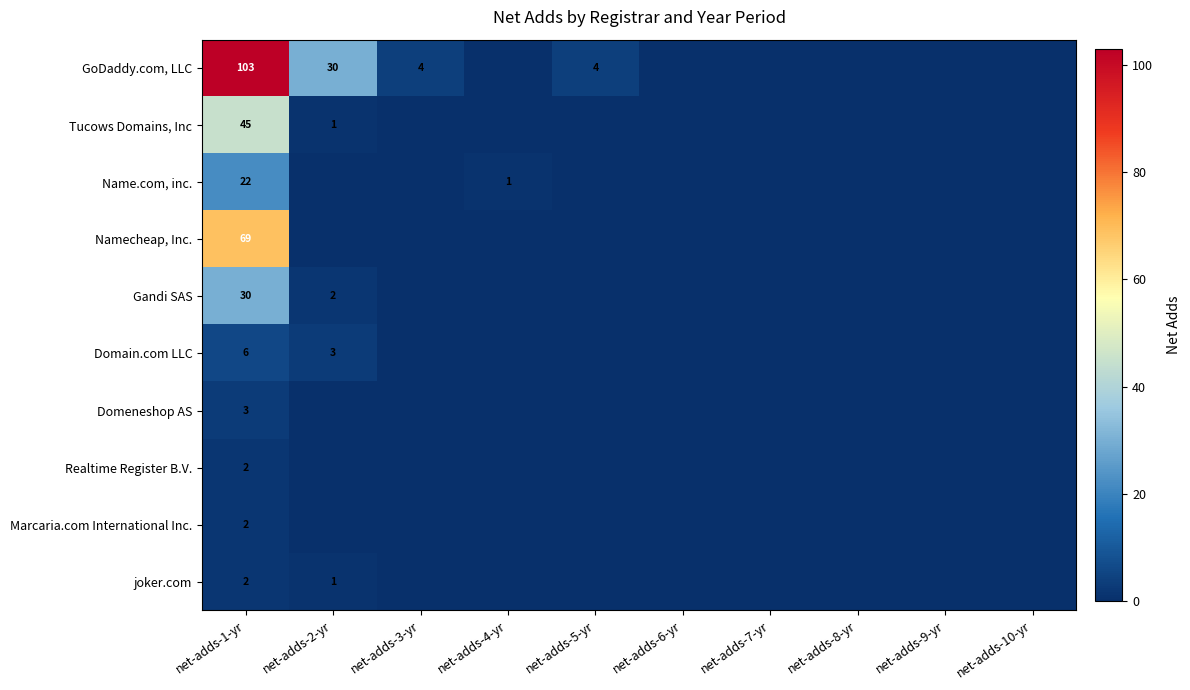

The Name.com, inc. series shows 1 at net-adds-4-yr. True or false?

True